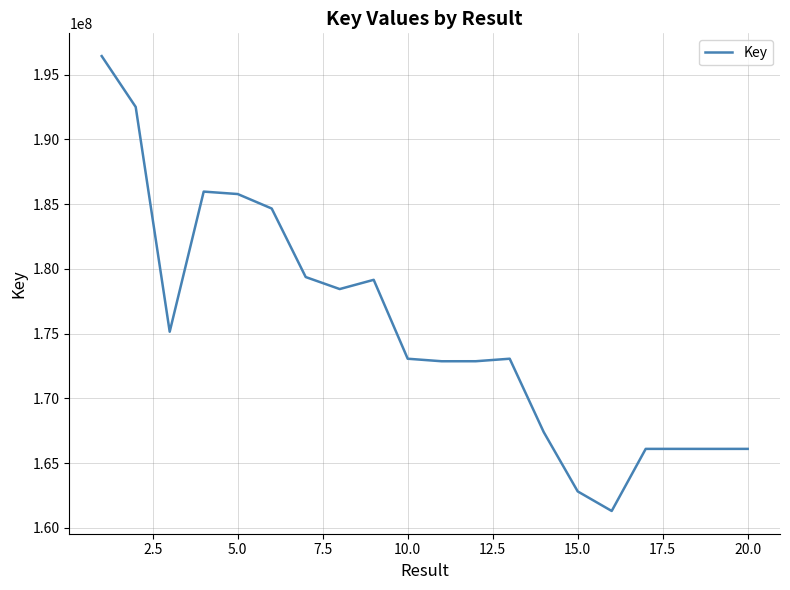

What is the minimum value shown in the chart?

161302591